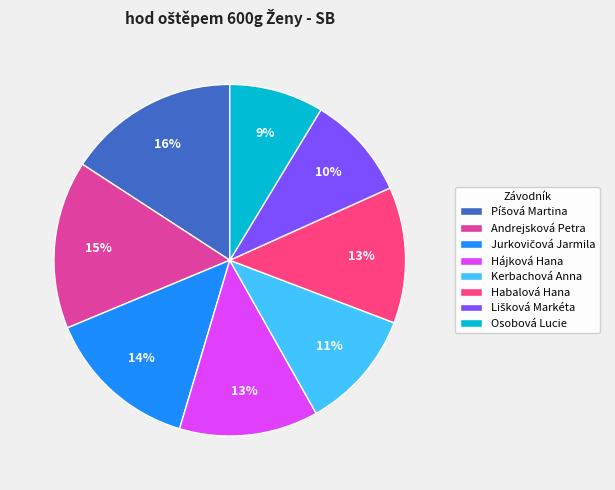

The Osobová Lucie slice represents 9% of the pie. True or false?

True